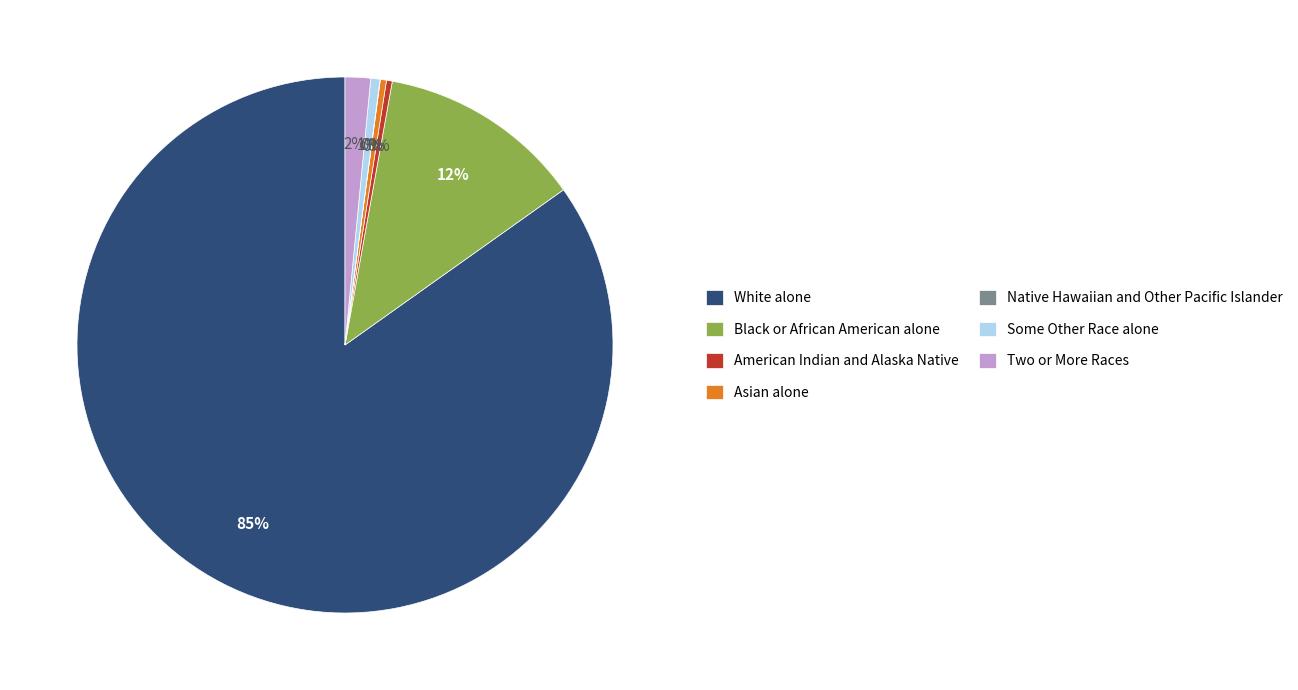

True or false: Two or More Races accounts for 2% of the total.

True